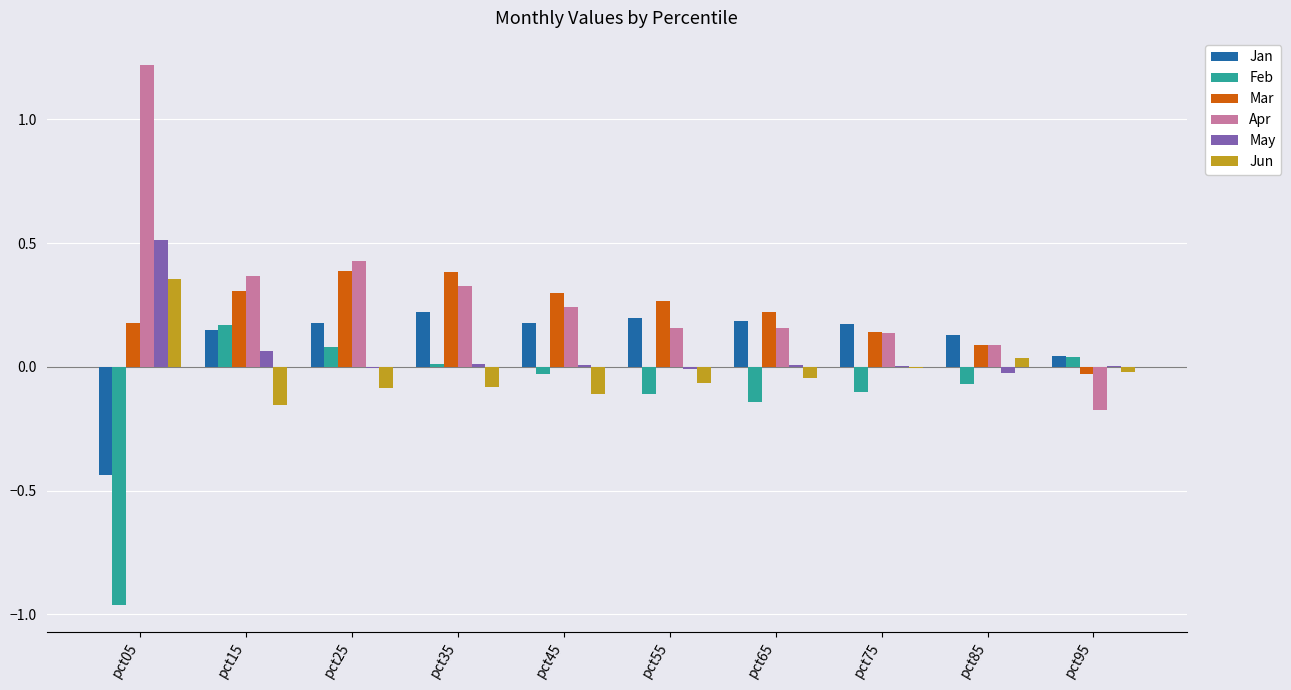

Does the chart contain stacked bars?

No